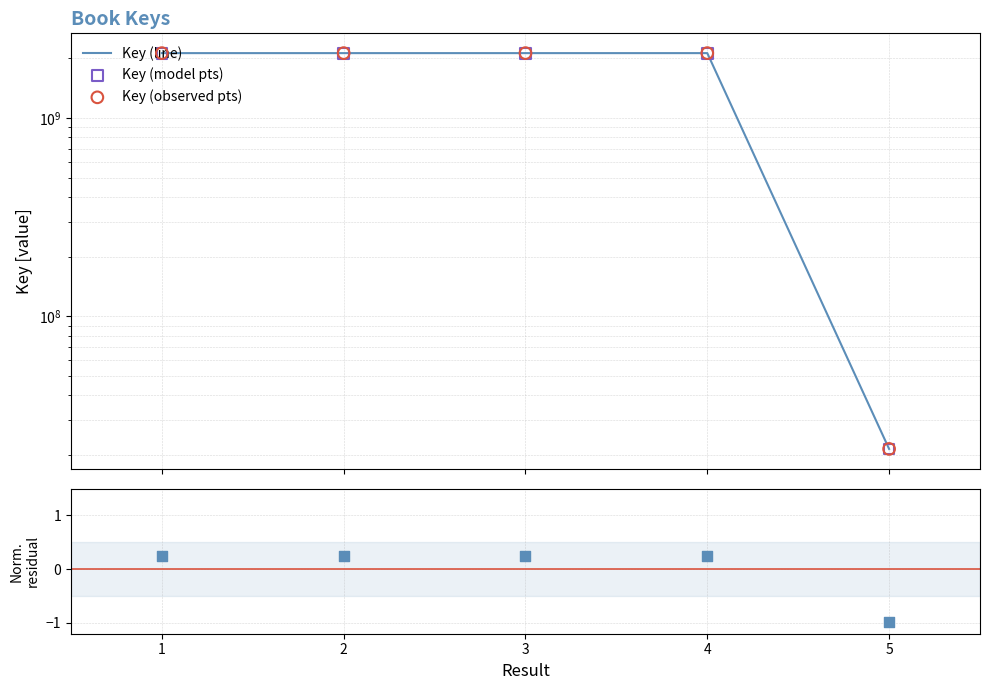

Which series contains the highest Y value?

Key (line)